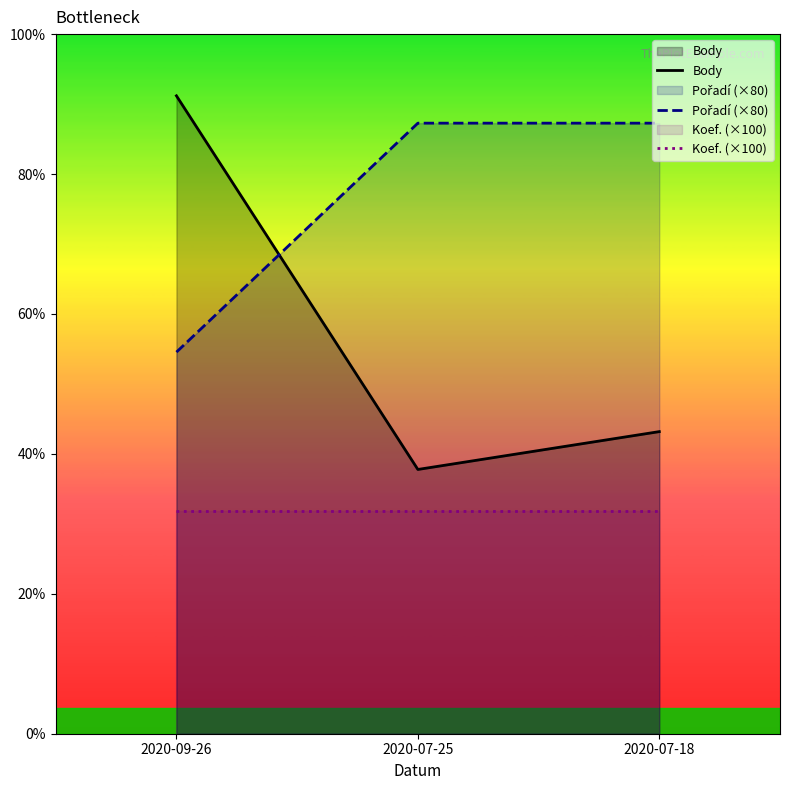

Which has a higher value, 2020-07-25 or 2020-07-18?

2020-07-18